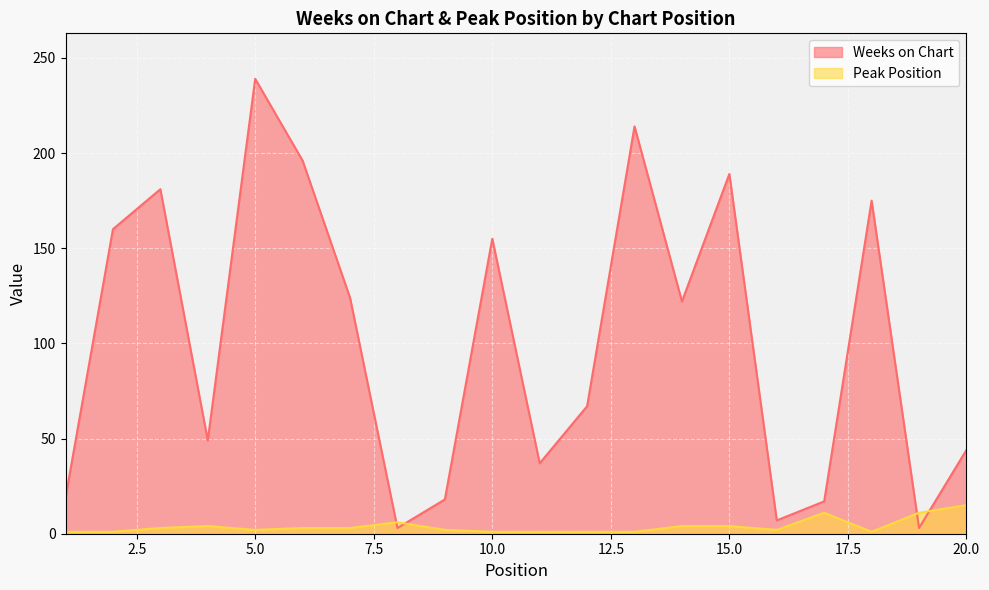

What is the value of the Weeks on Chart point at the 15th from the left?

189